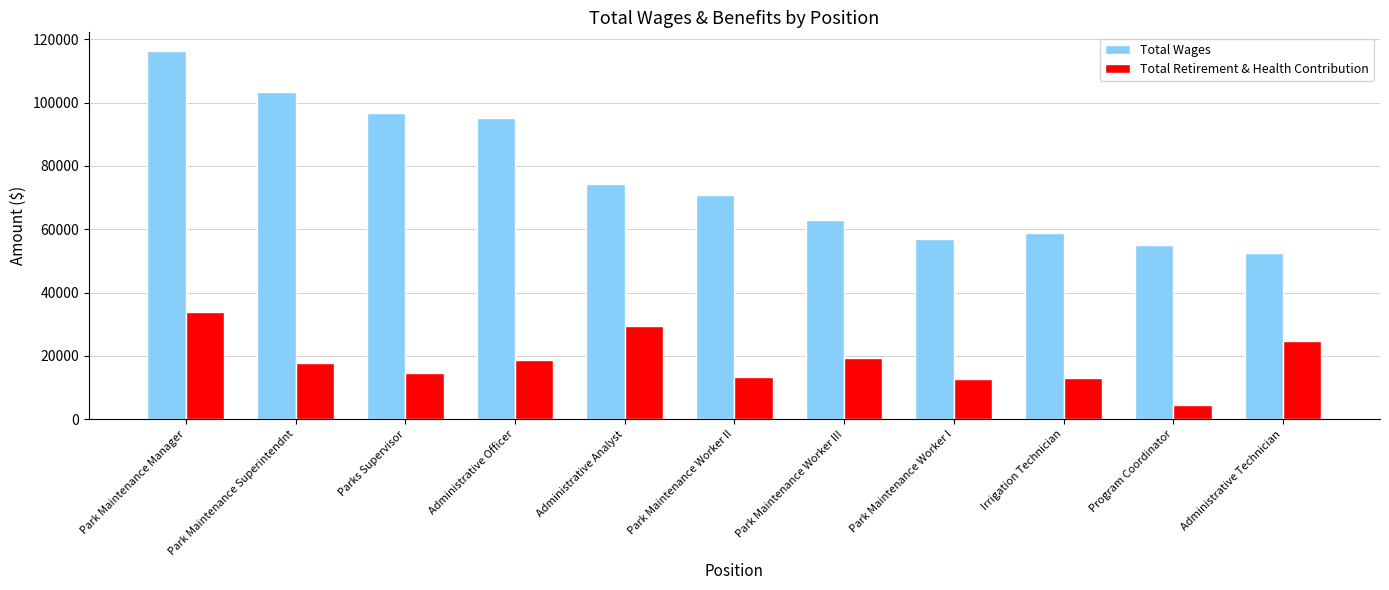

The Total Wages series shows 83608 at Program Coordinator. True or false?

False